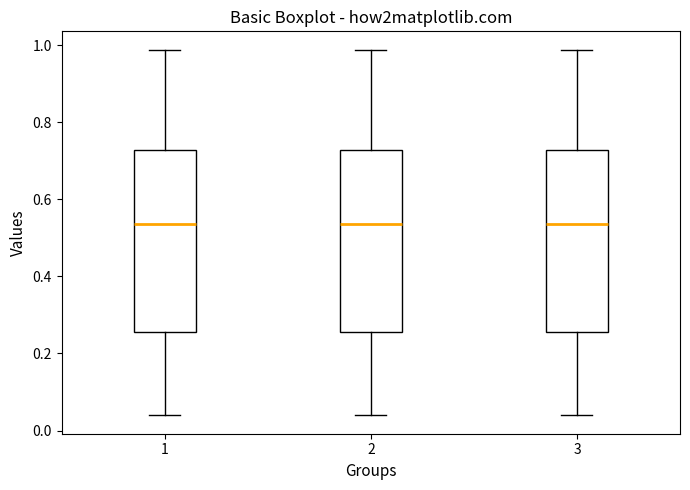

Reading left to right, read every box against the y-axis: the position of its median line, the range the box covers, and the ends of its whiskers. The values are not printed on the chart, so give them approximately, as read against the axis.

1: median 0.54, box 0.26 to 0.72, whiskers 0.04 to 0.98
2: median 0.54, box 0.26 to 0.72, whiskers 0.04 to 0.98
3: median 0.54, box 0.26 to 0.72, whiskers 0.04 to 0.98